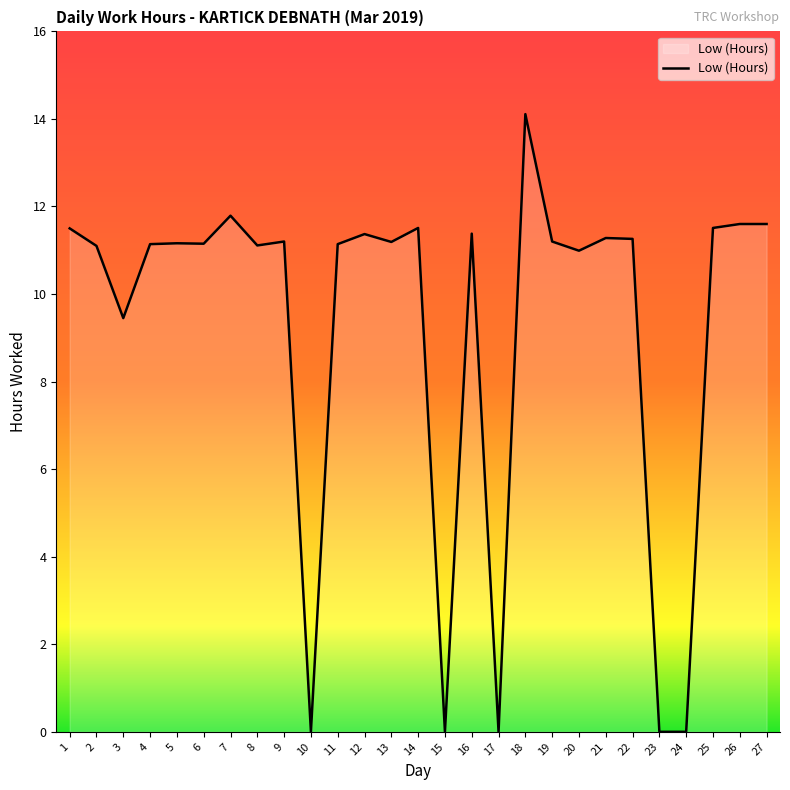

Read the value at 27.

11.6